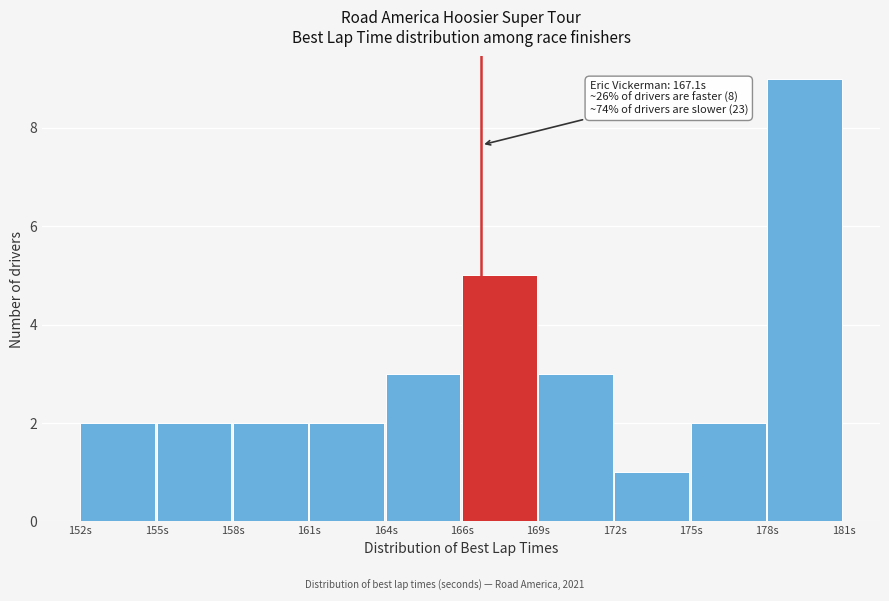

Reading left to right, transcribe all the data shown in this chart.

2	2	2	2	3	5	3	1	2	9